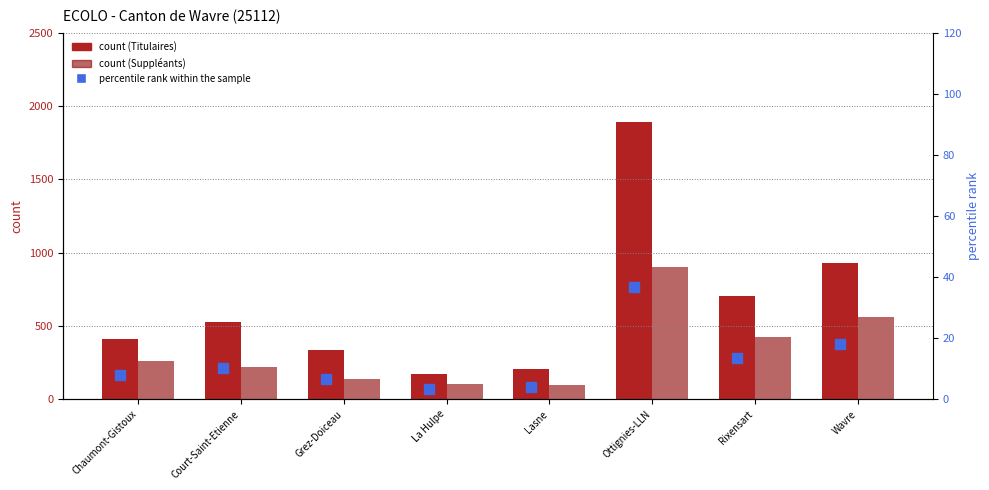

At which category is the sum across all series the highest?

Ottignies-LLN